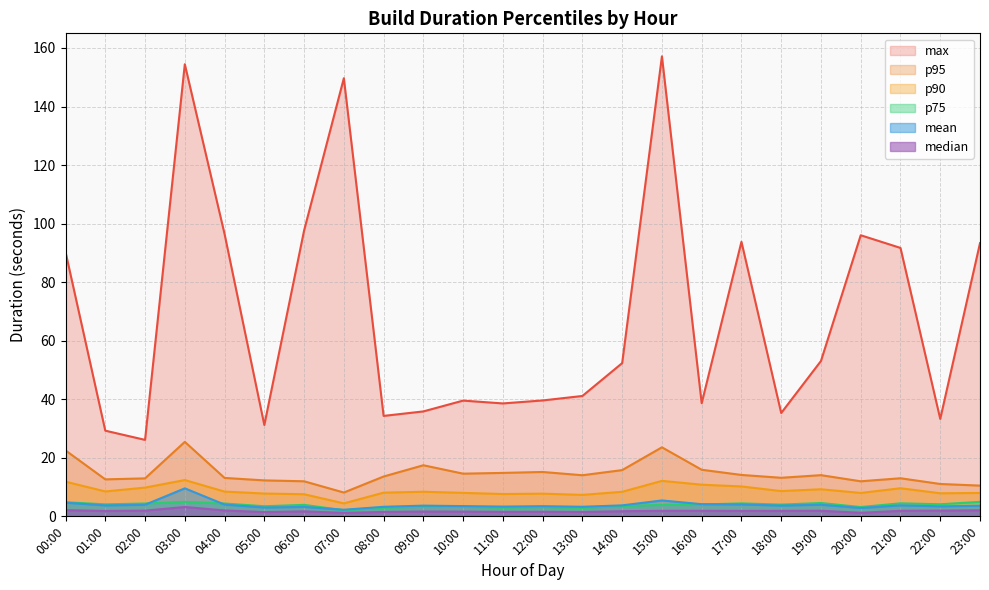

What are all the series names shown in the legend?

max, p95, p90, p75, mean, median